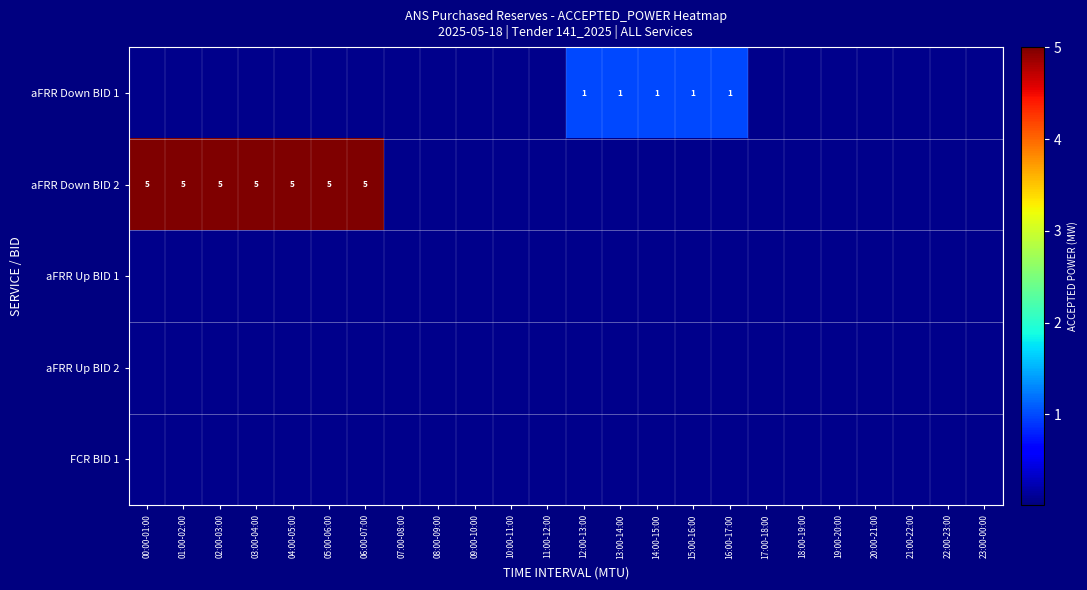

At how many categories does at least one series exceed 3?

7